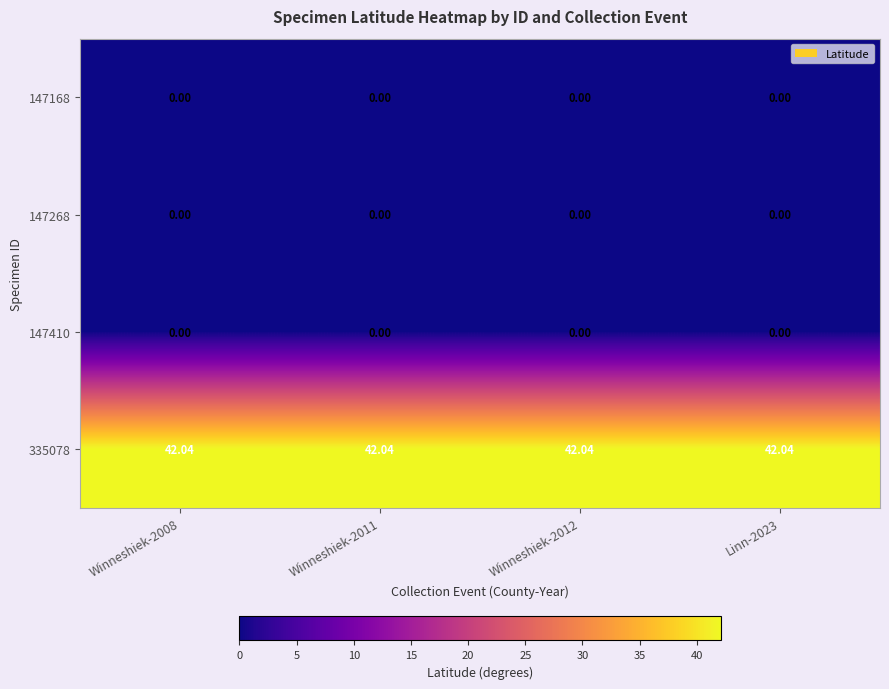

How many categories are shown in the chart?

4